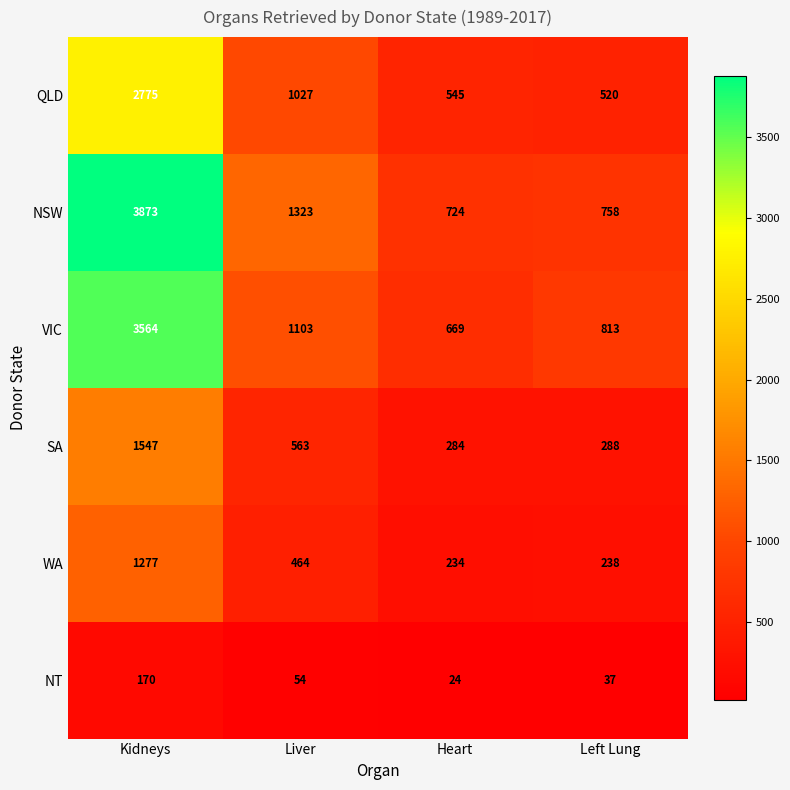

Where does the WA series first go above 464?

Kidneys